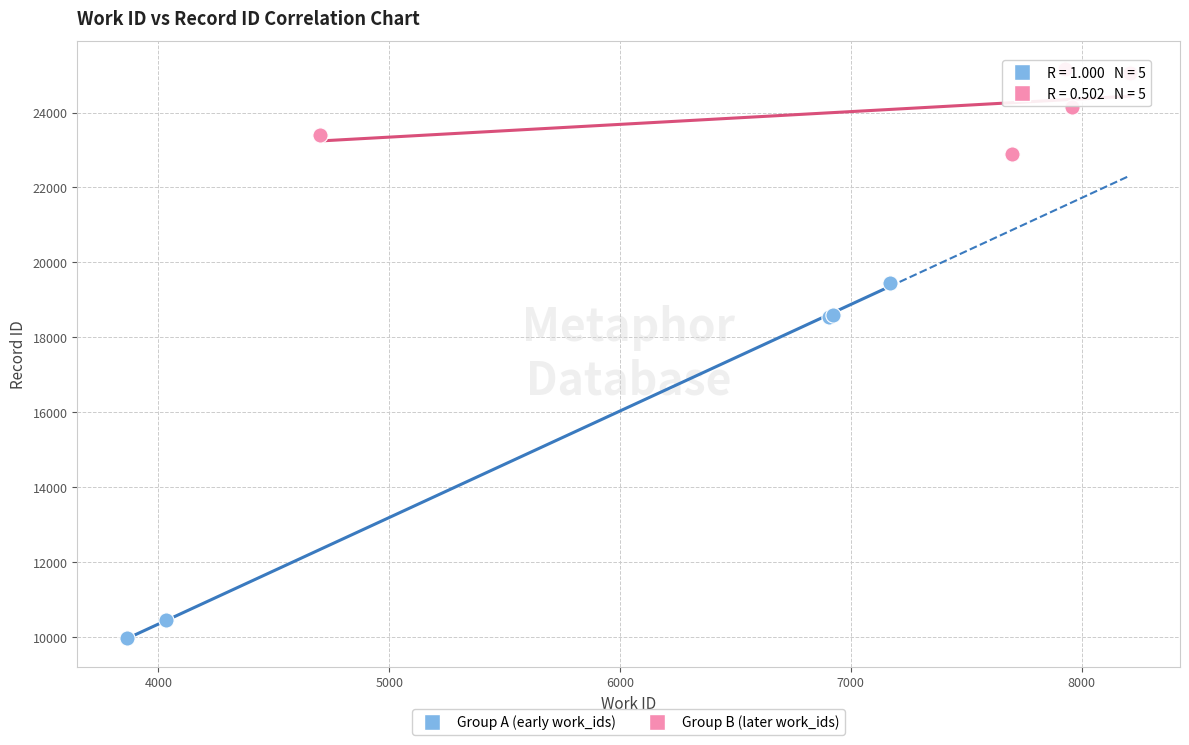

Which series contains the lowest Y value?

Group A (early work_ids)